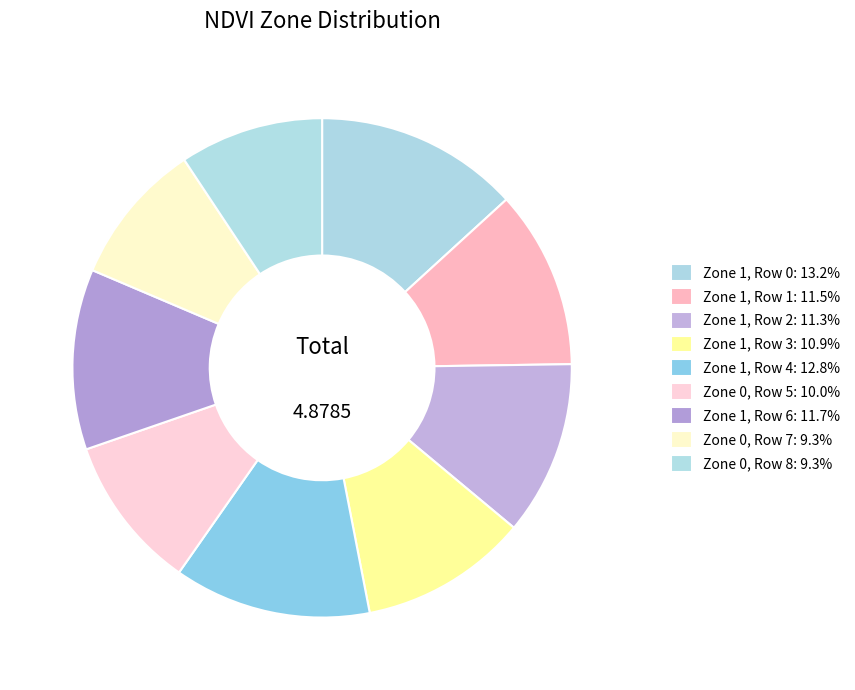

Count the number of slices in the pie.

9